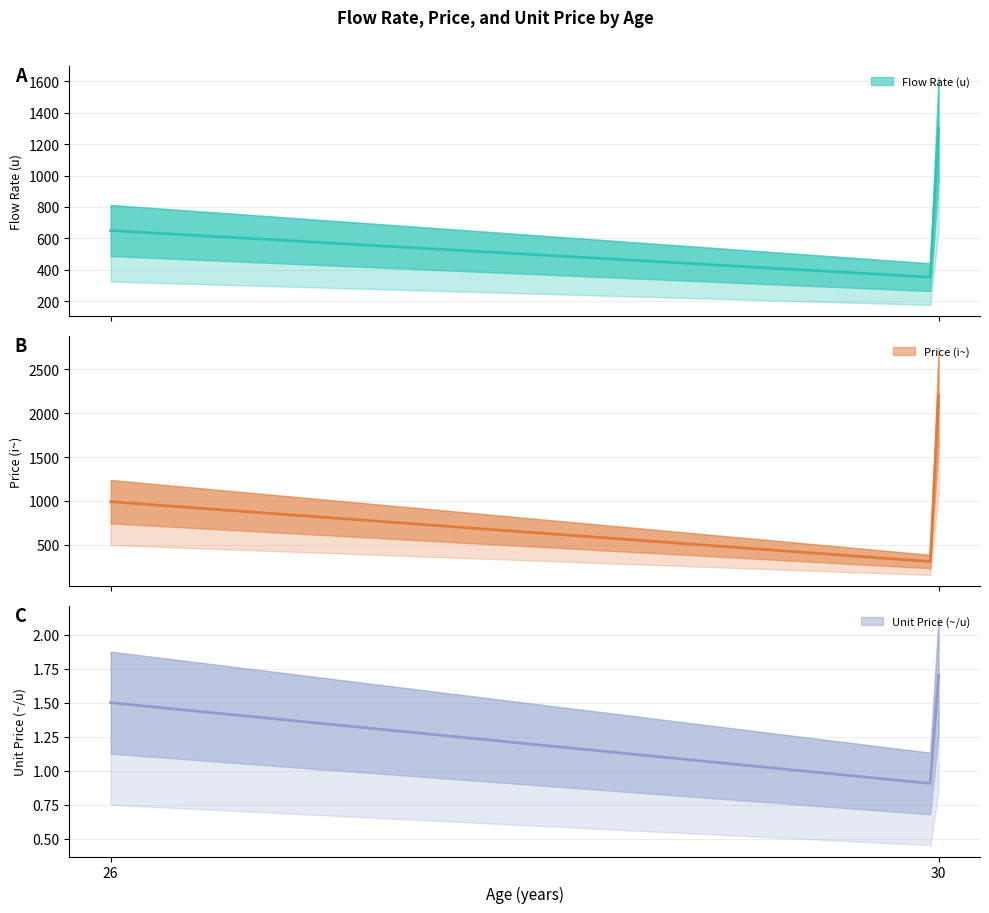

True or false: Flow Rate (u) has a value of 1300.0 at 30.

True